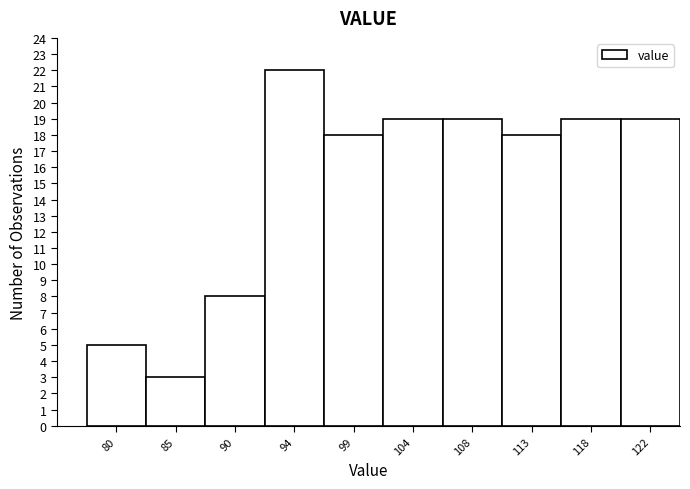

Reading left to right, transcribe all the data shown in this chart.

5	3	8	22	18	19	19	18	19	19